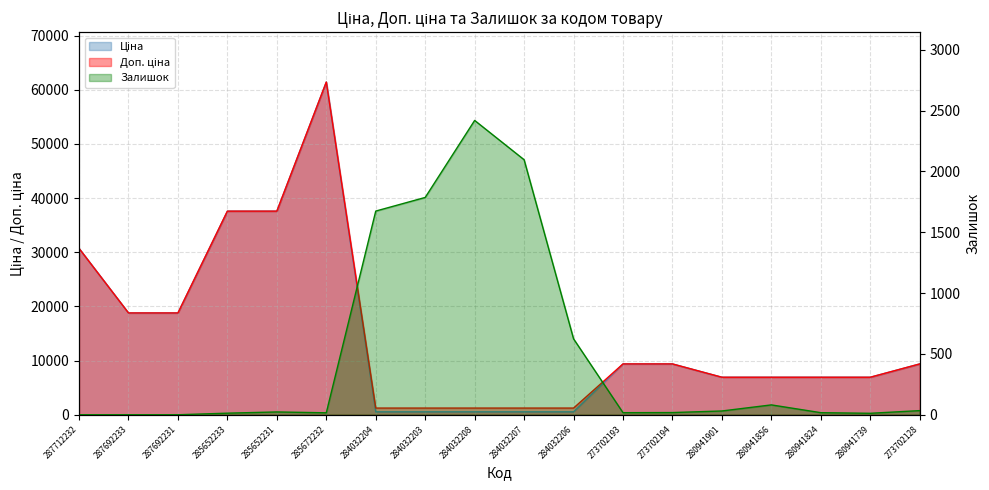

How many data points in Доп. ціна are above 9383?

9